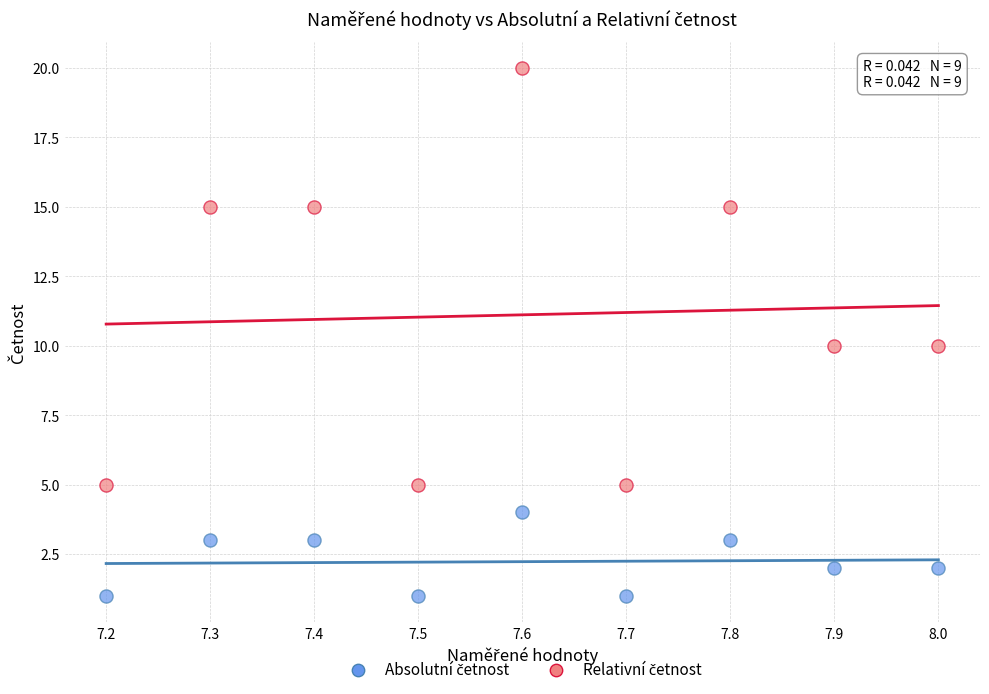

Across all data points, what is the range of Y values (max minus min)?

19